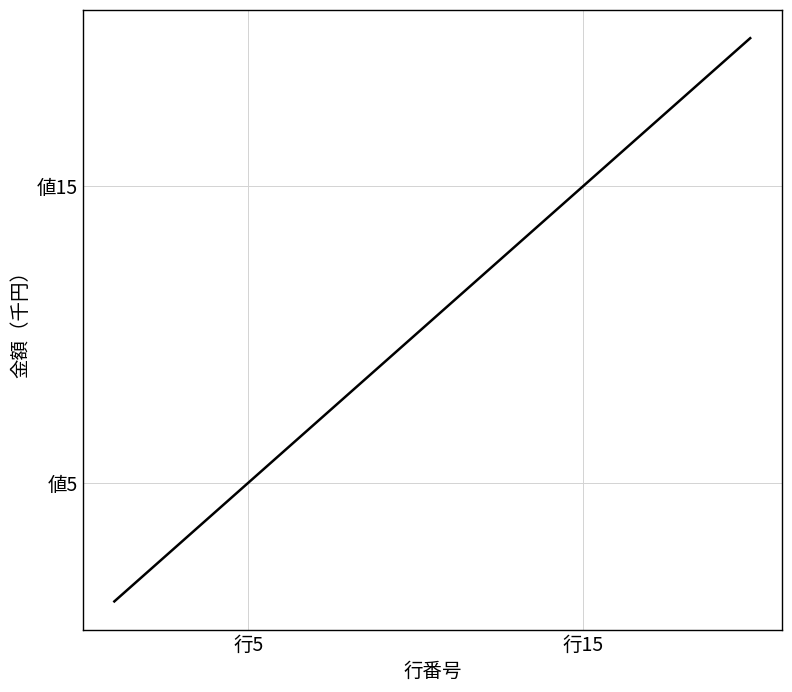

Is this an area chart (filled region under the line)?

No